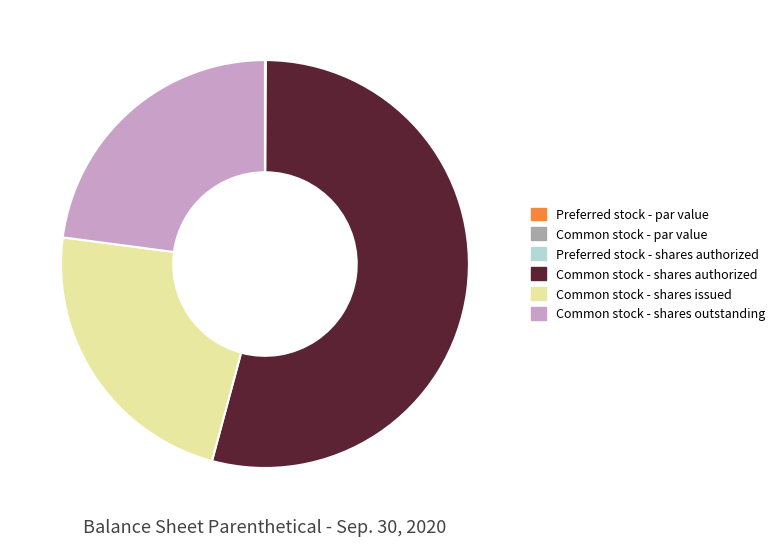

What is the majority slice?

Common stock - shares authorized